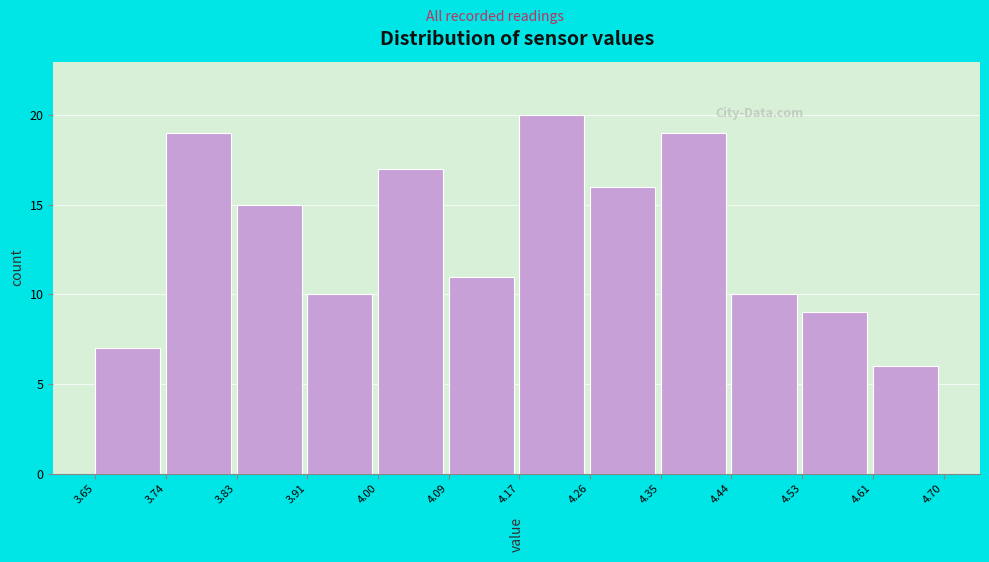

Which range on the x-axis has the tallest bar?

4.17 to 4.26